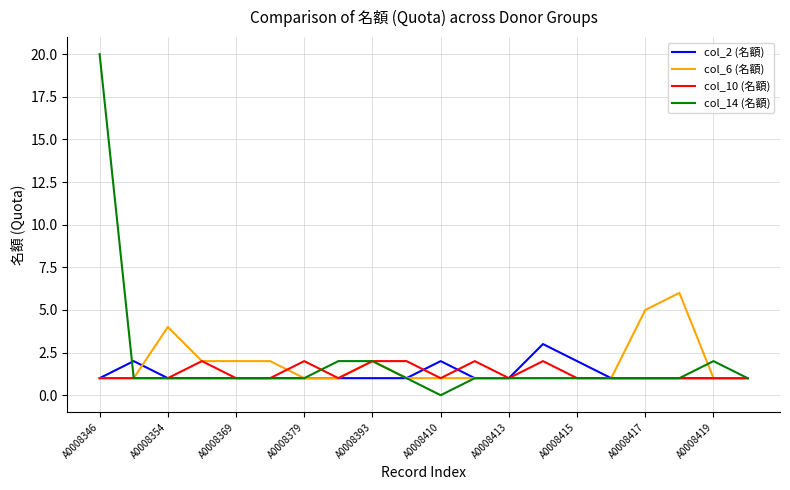

Which series has the widest spread of values?

col_14 (名額)